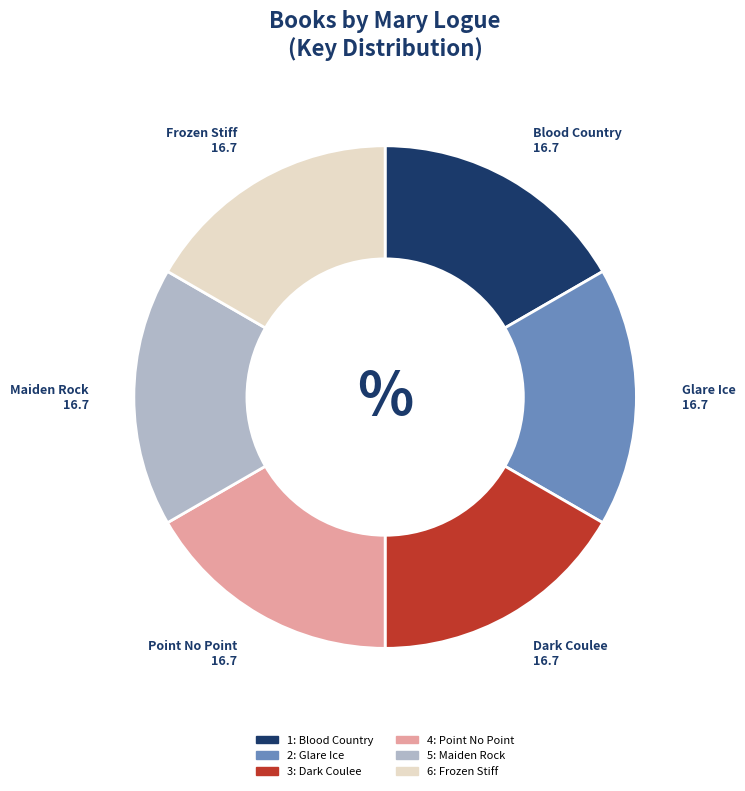

Is it true that Point No Point is 17% of the pie?

True